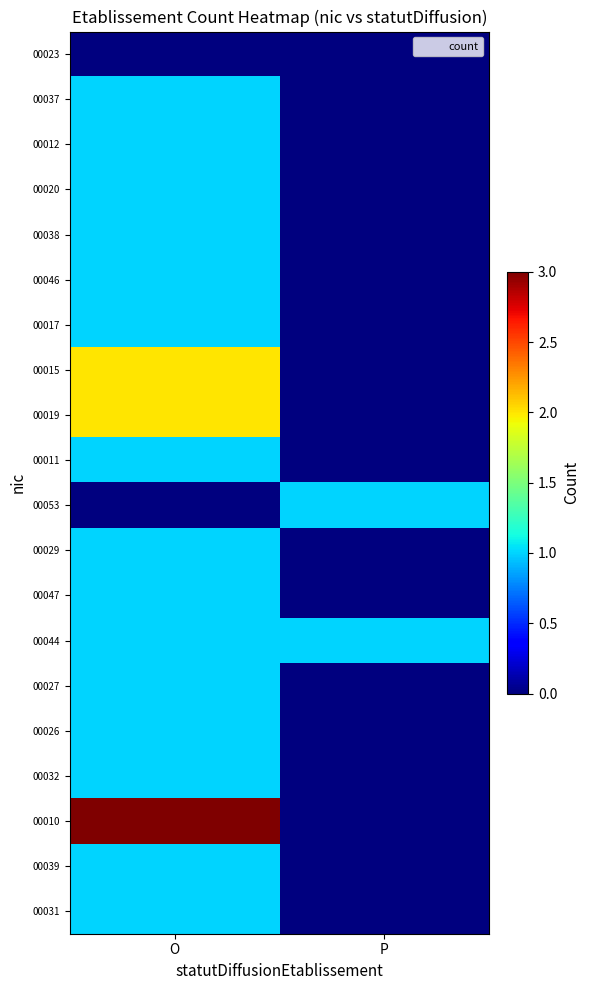

How many categories are shown in the chart?

2